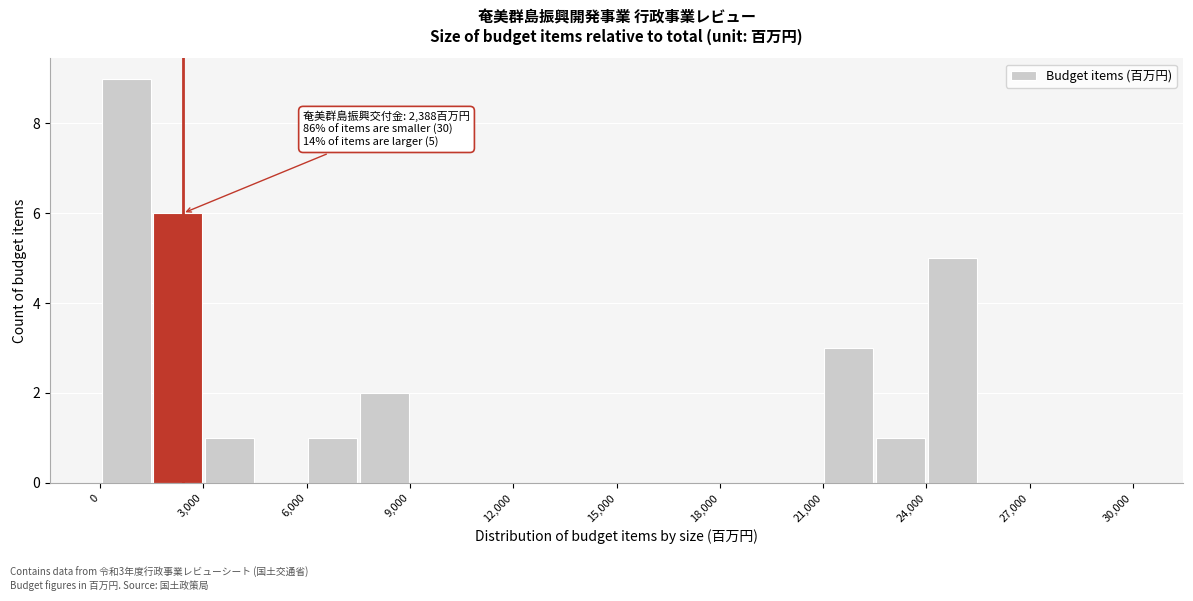

Read against the x-axis, roughly where is the centre of the tallest bar?

1000